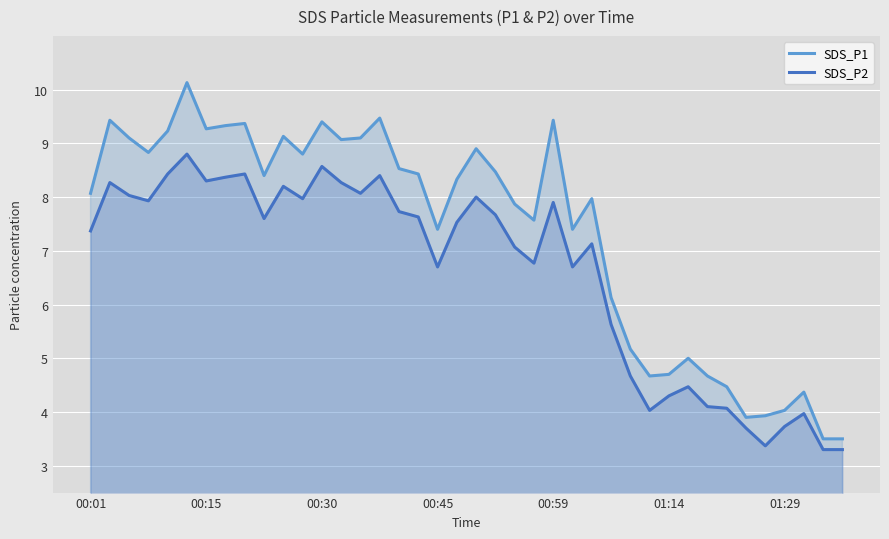

In SDS_P1, how many points are higher than both neighbors (excluding endpoints)?

11